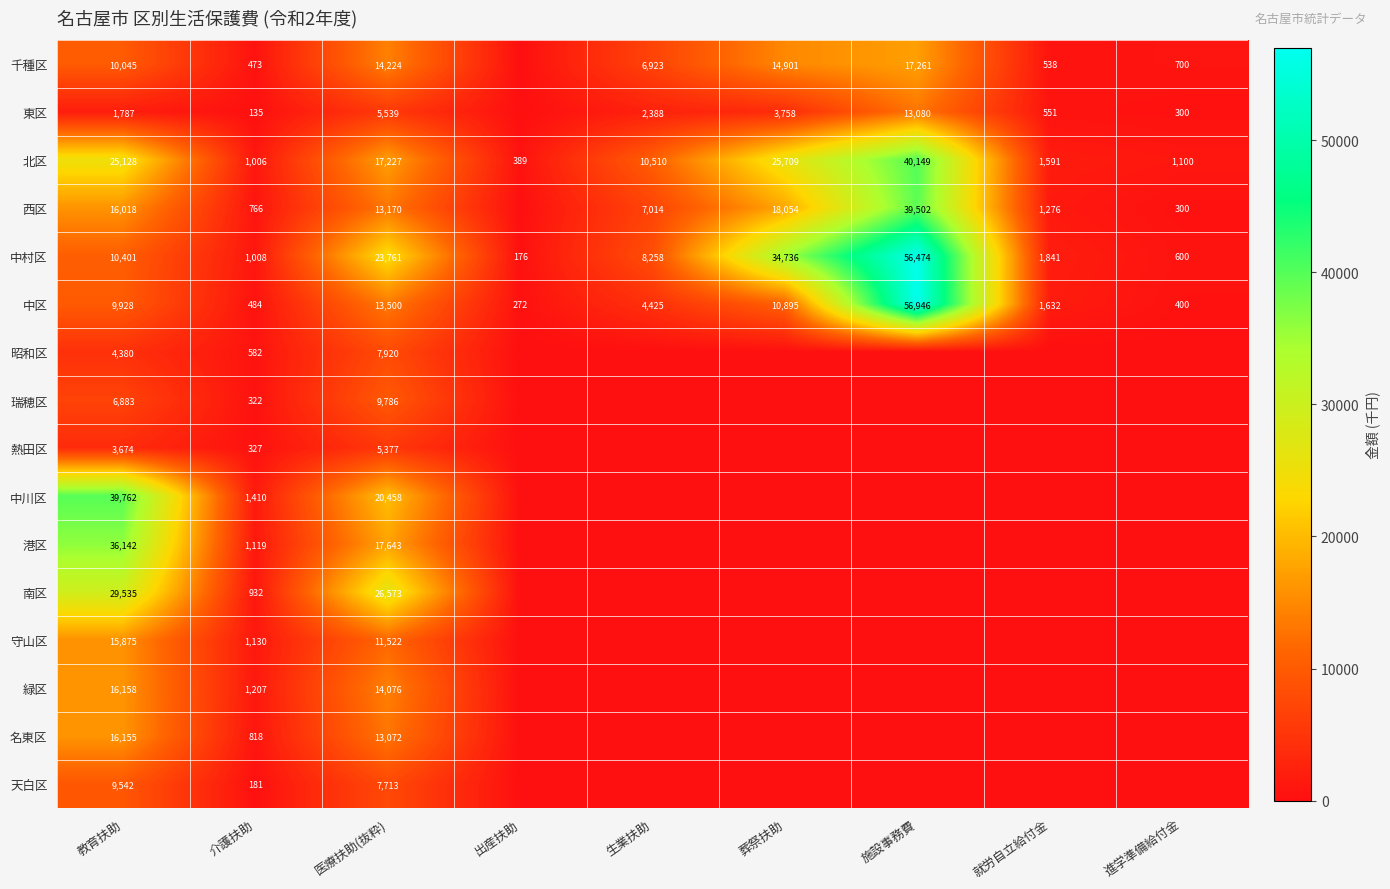

The value of 中村区 at 医療扶助(抜粋) is 23761. True or false?

True